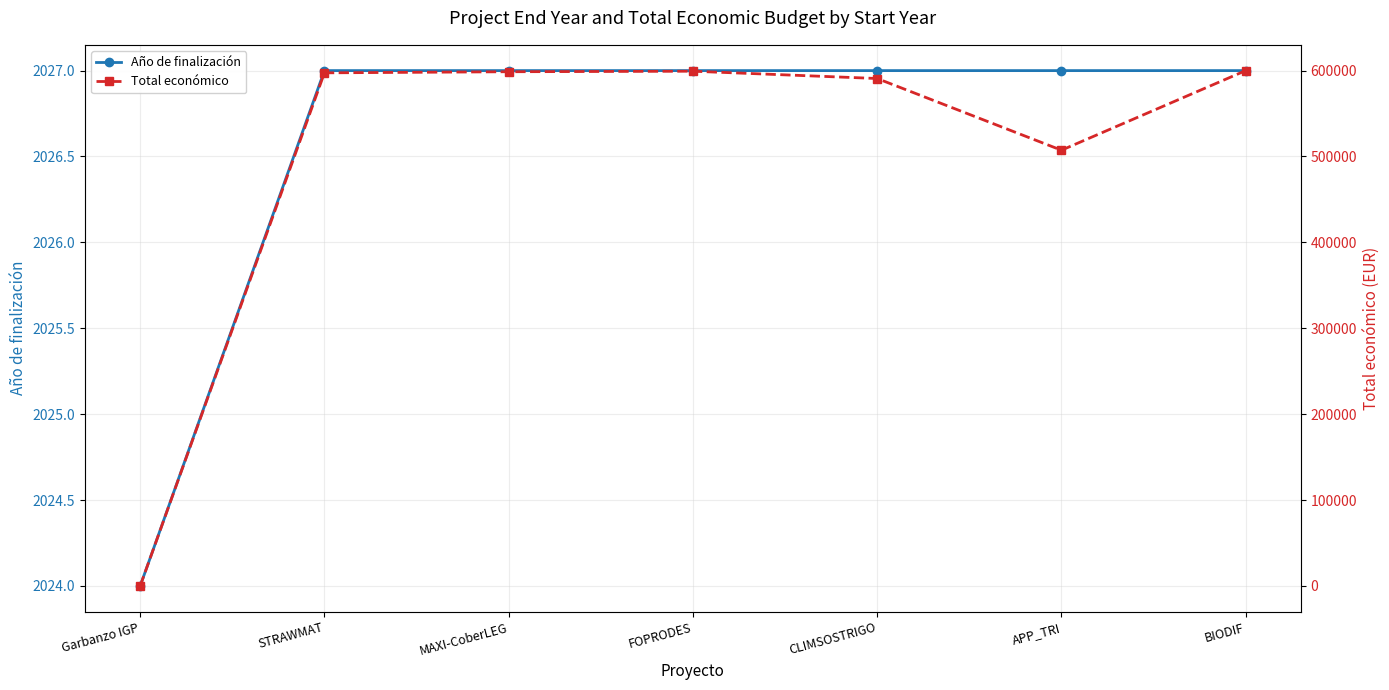

Reading right to left, list all the values displayed in this chart.

Año de finalización: BIODIF=2027	APP_TRI=2027	CLIMSOSTRIGO=2027	FOPRODES=2027	MAXI-CoberLEG=2027	STRAWMAT=2027	Garbanzo IGP=2024
Total económico: BIODIF=599927	APP_TRI=507255	CLIMSOSTRIGO=590712	FOPRODES=599211	MAXI-CoberLEG=598609	STRAWMAT=597320	Garbanzo IGP=0